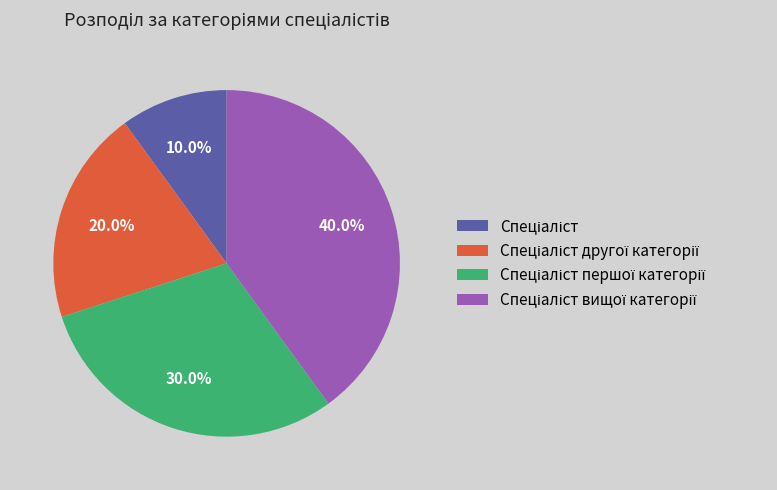

Does any single category account for the majority?

No